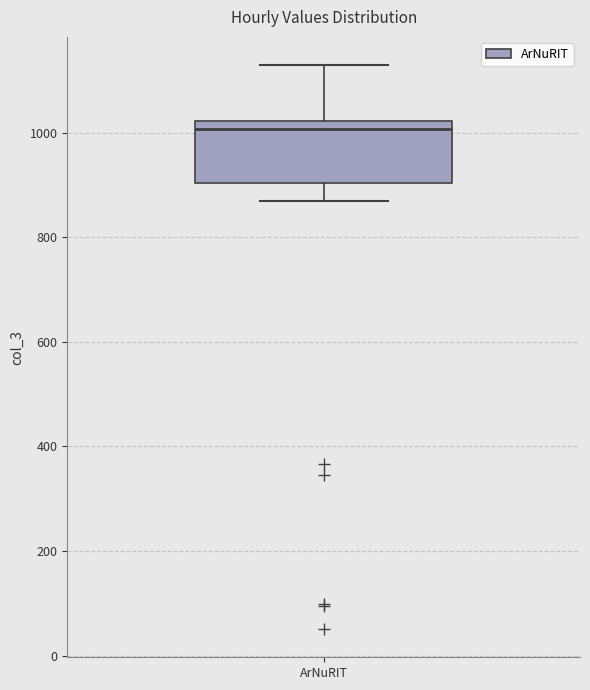

Transcribe this box plot: give where the median line is, the range the box spans, and where the two whiskers end, as read against the y-axis. The values are not printed on the chart, so give them approximately, as read against the axis.

median 1000, box 900 to 1020, whiskers 860 to 1120